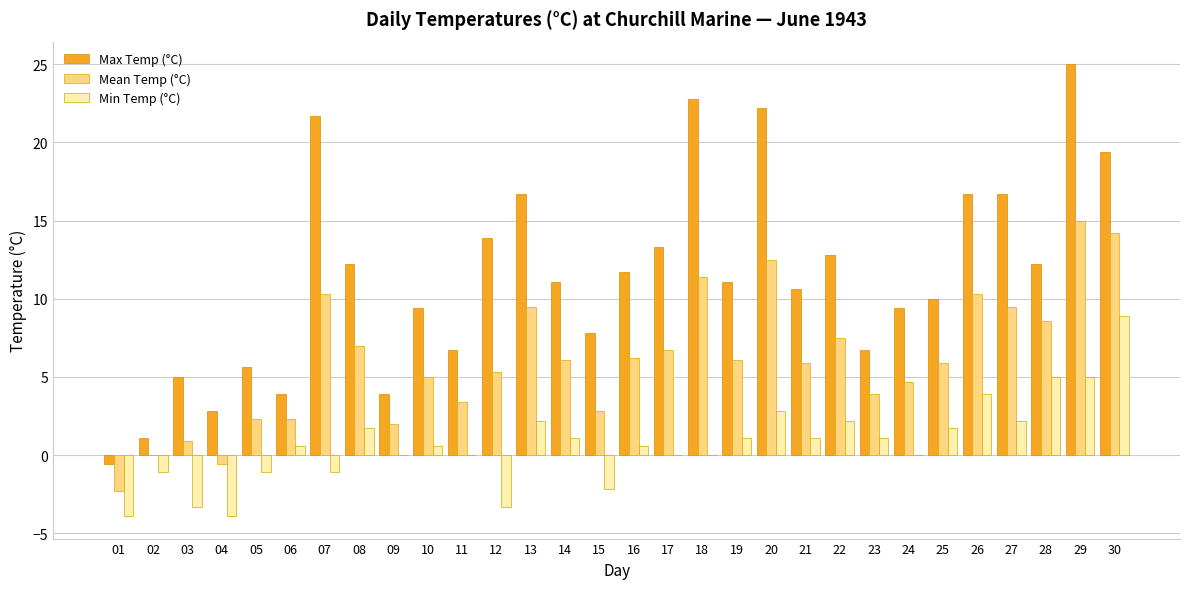

Between 11 and 22, which series saw the biggest shift?

Max Temp (°C)